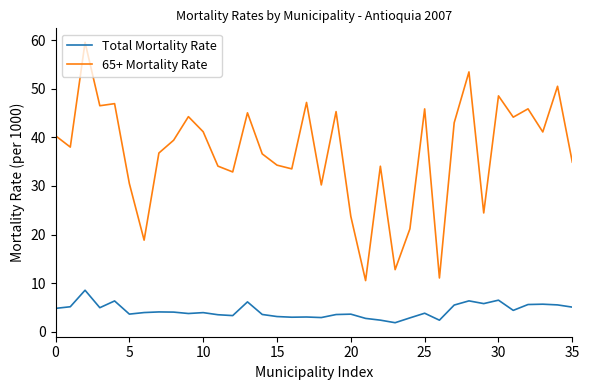

True or false: Total Mortality Rate and 65+ Mortality Rate intersect in this chart.

False